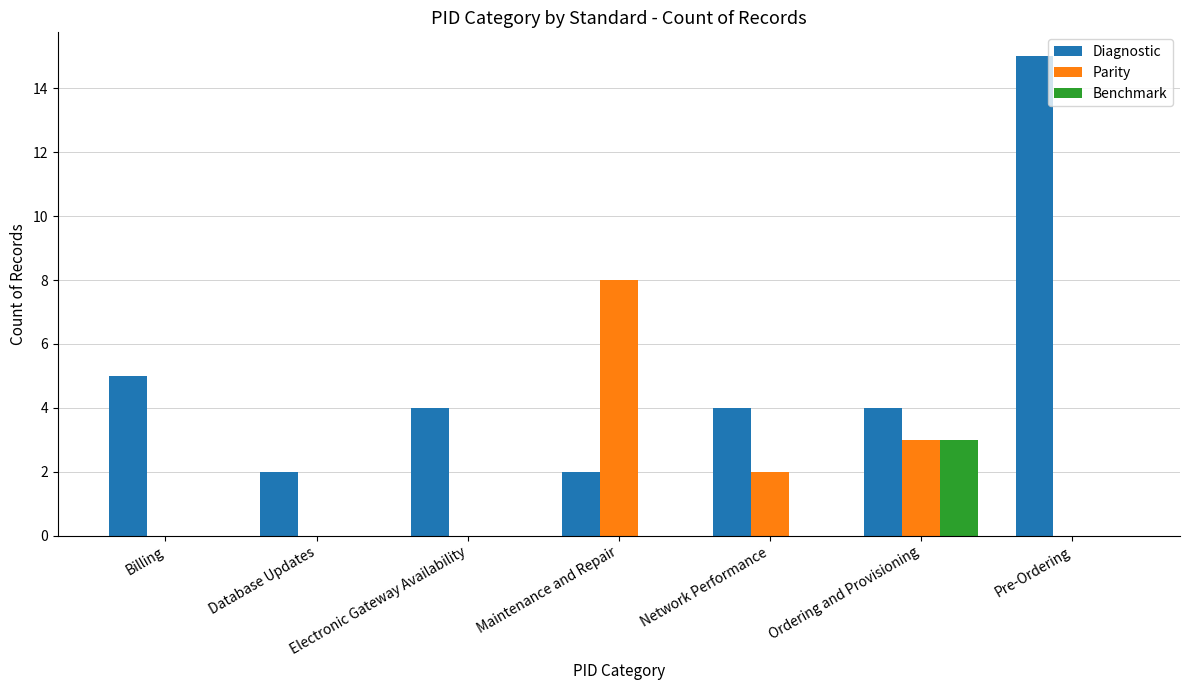

What is the greatest value displayed?

15